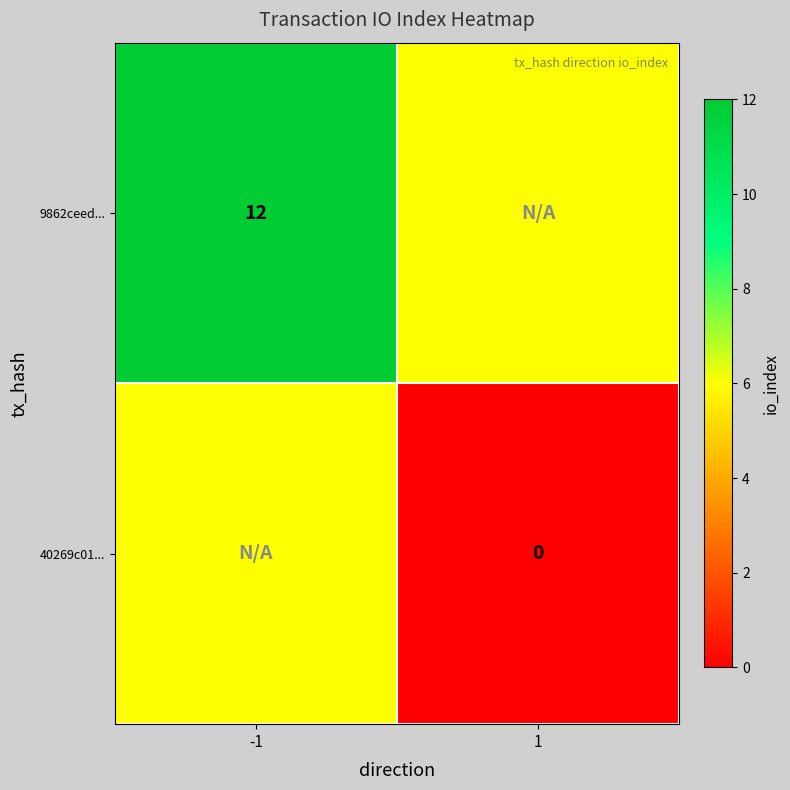

At which label does 9862ceed... reach its minimum?

1